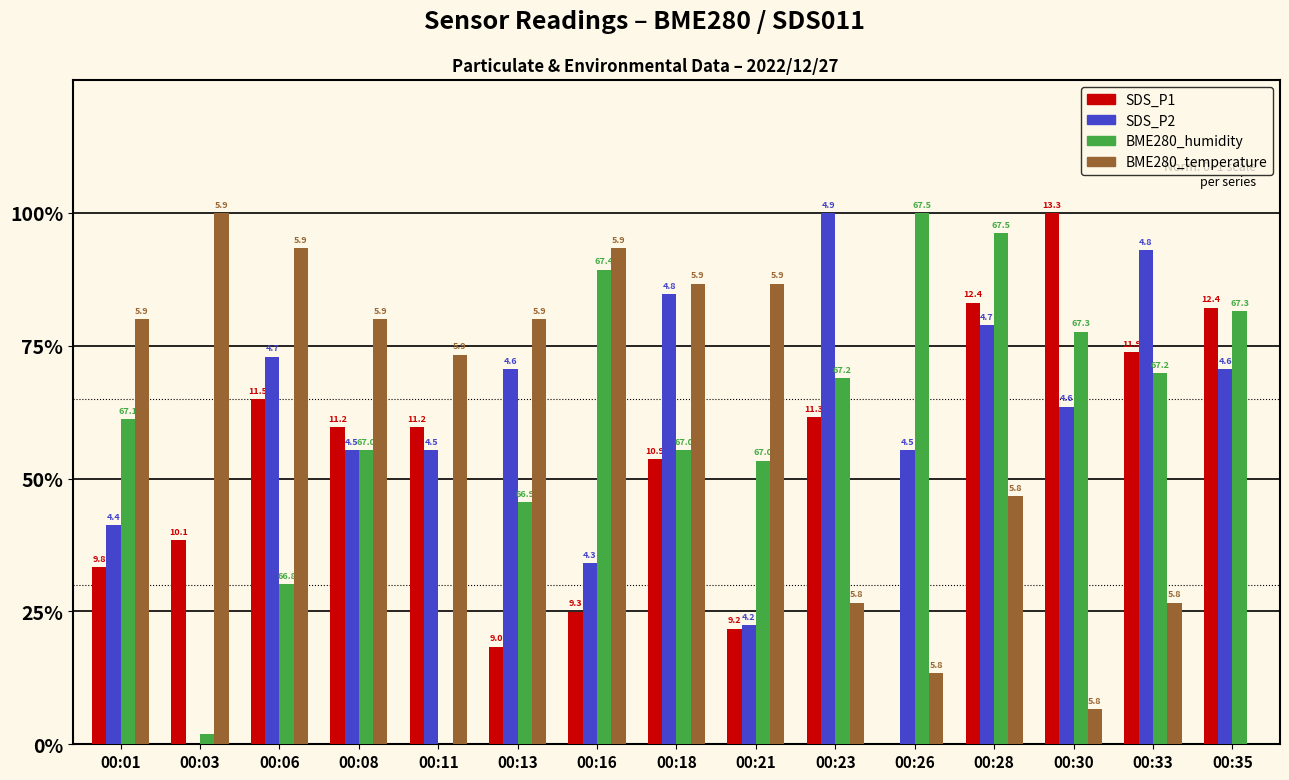

What are all the series names shown in the legend?

SDS_P1, SDS_P2, BME280_humidity, BME280_temperature